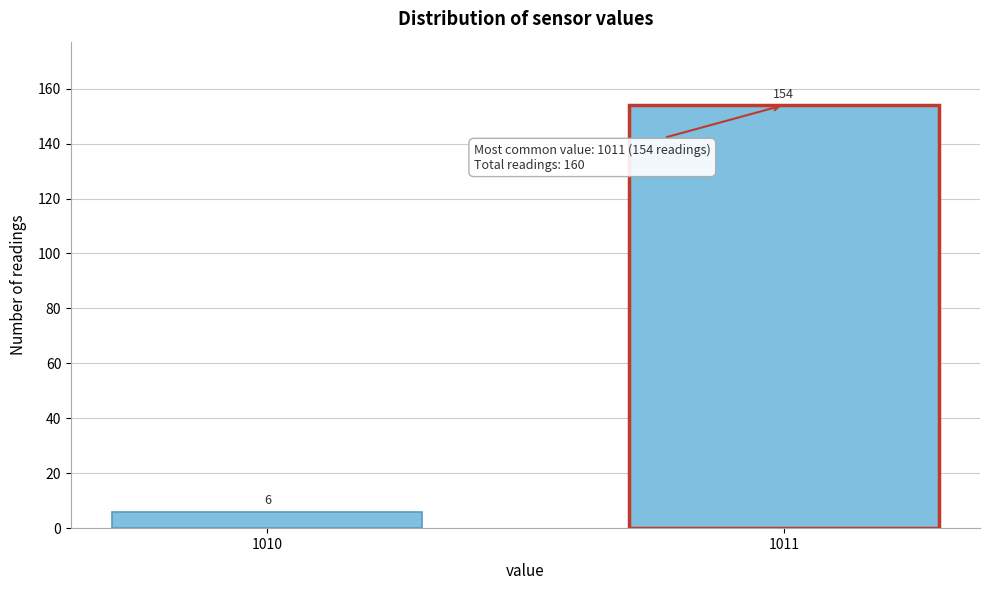

Reading right to left, transcribe all the data shown in this chart.

1011=154	1010=6